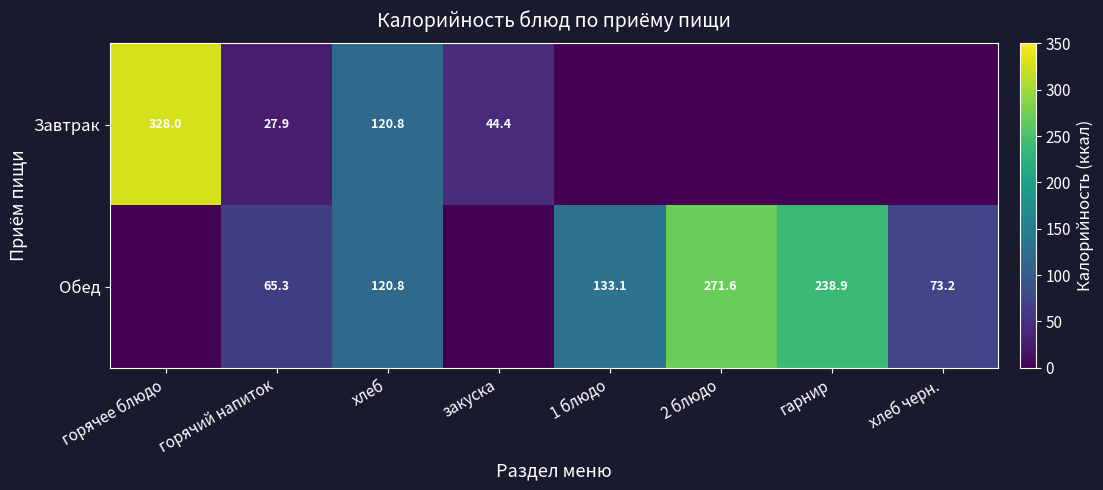

The value of Завтрак at горячее блюдо is 150.0. True or false?

False